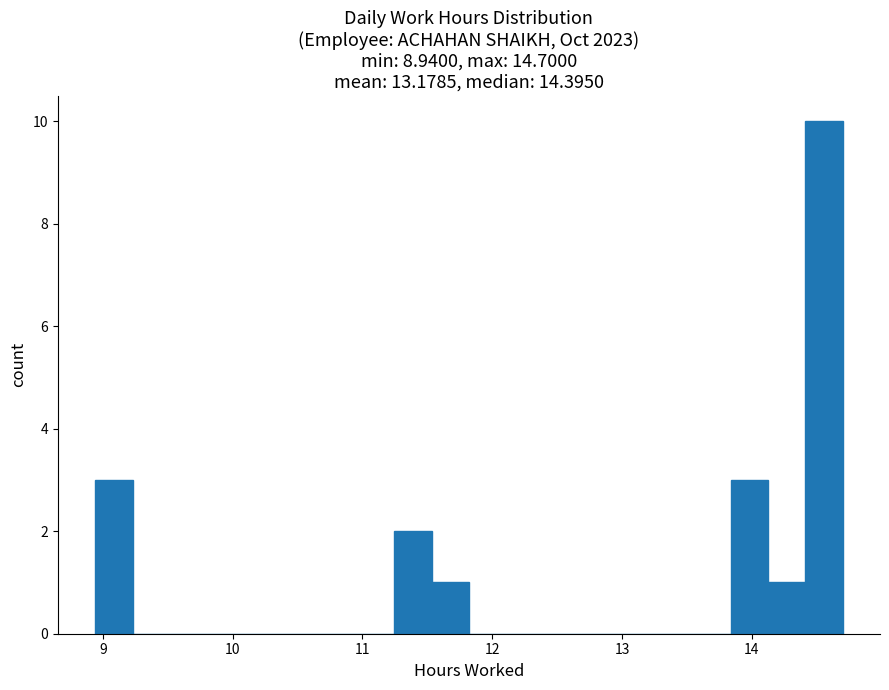

Around what value on the x-axis is the tallest bar? Give the approximate position of its centre, as read against the axis.

14.6